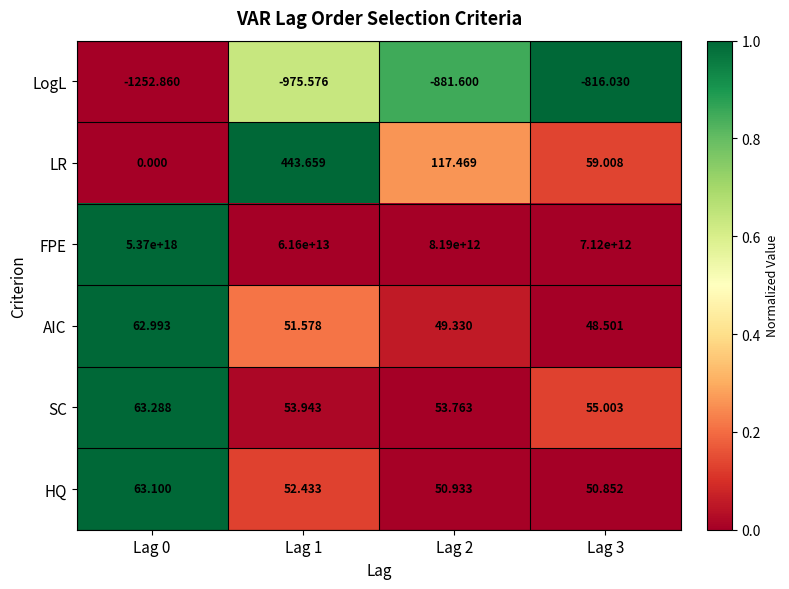

Which series has the largest total across all categories?

FPE